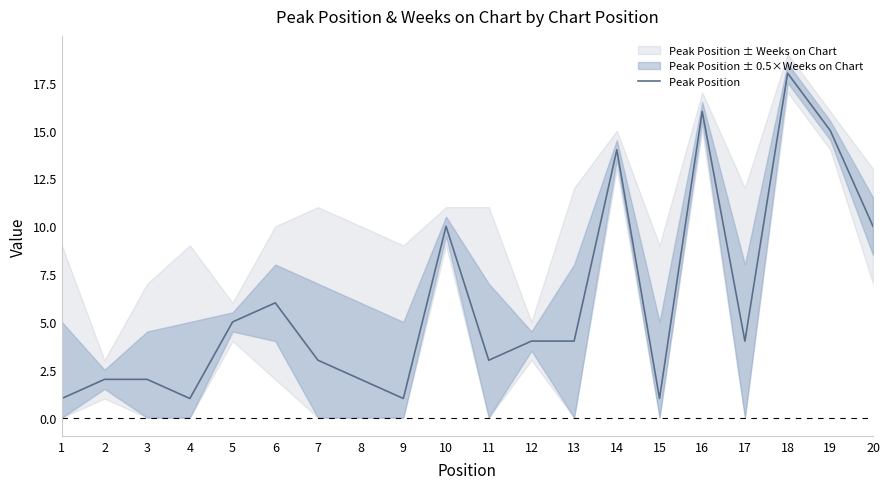

True or false: the data shows 4 at 11.

False